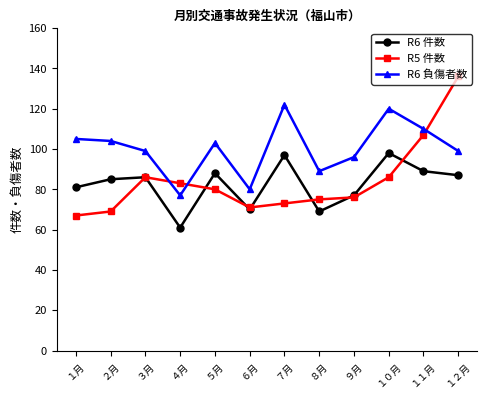

In R6 件数, how many points are lower than both neighbors (excluding endpoints)?

3